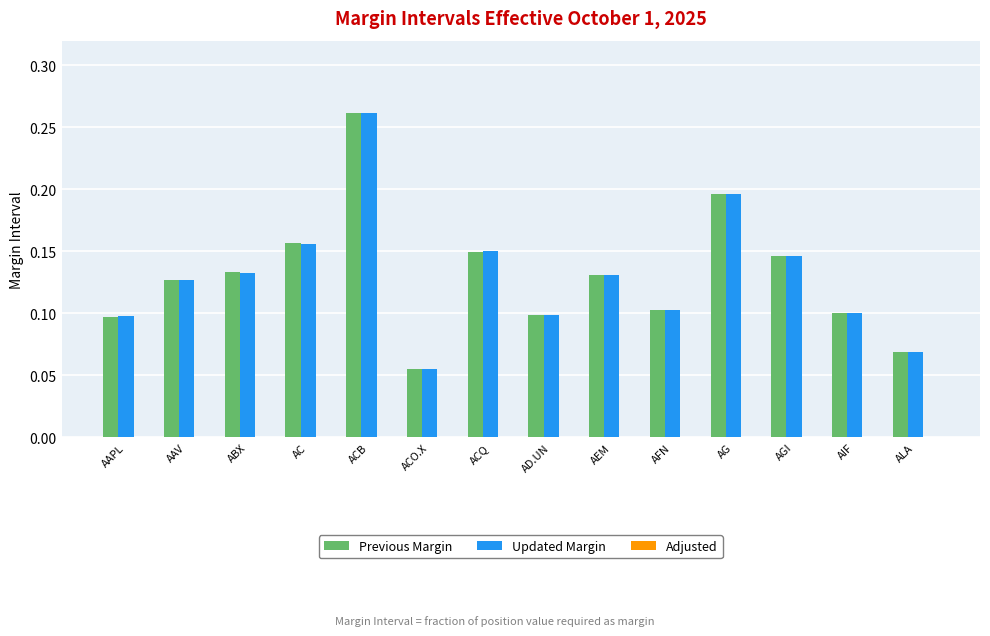

Where is Updated Margin nearest to the value 0?

ACO.X